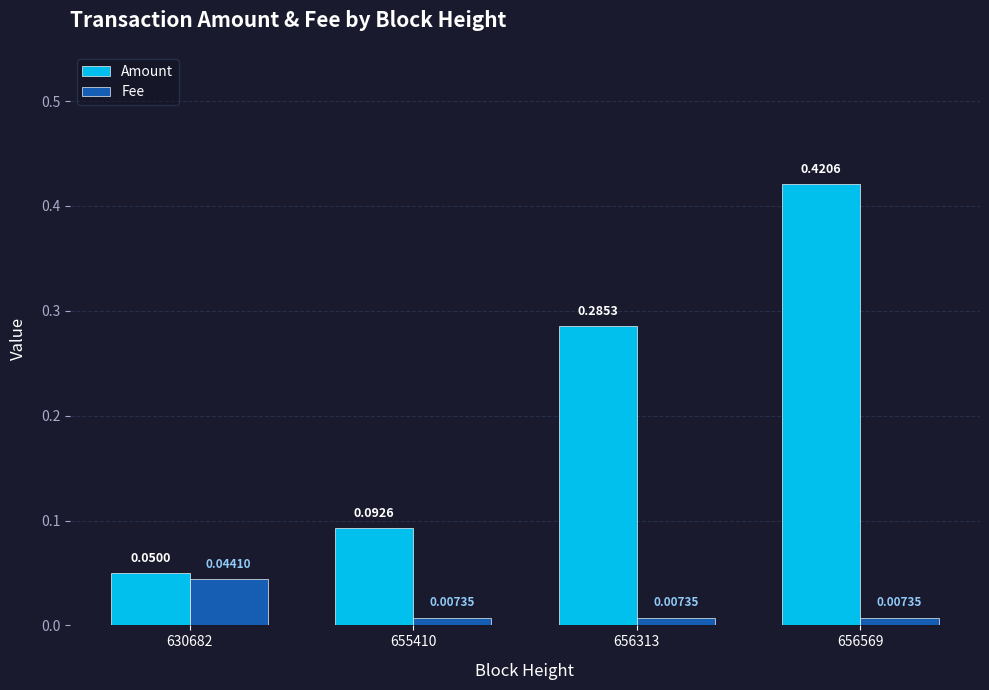

What is the sum of all Amount values?

0.8